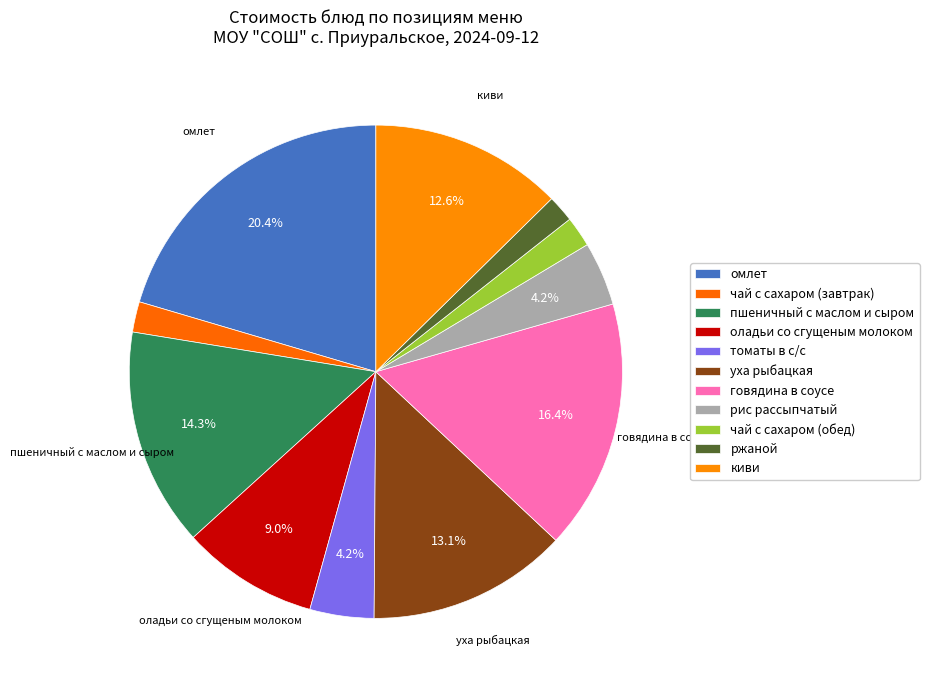

To the nearest percent, what is the average slice percentage?

9%